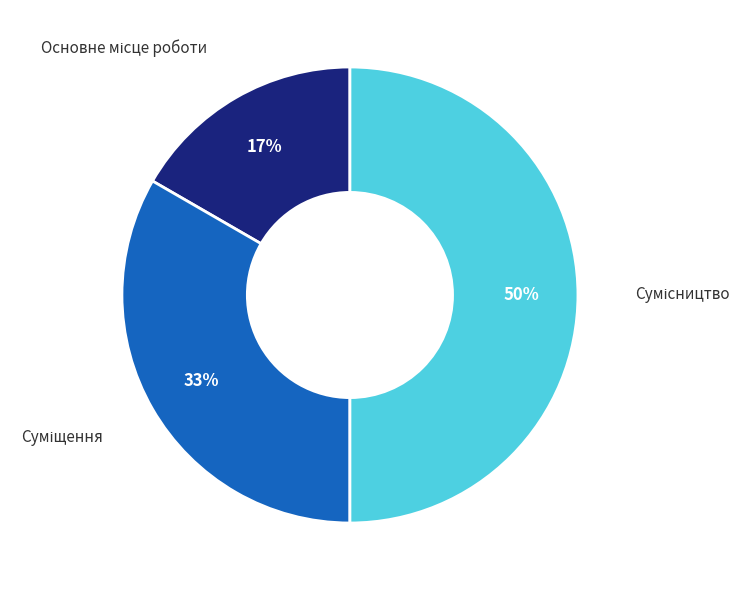

To the nearest percent, what is the difference between the largest and smallest slice percentages?

33%